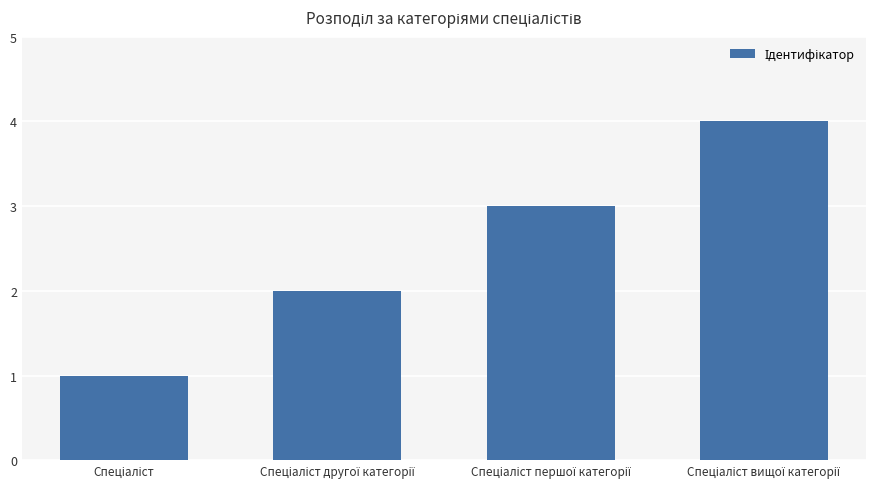

What is the difference between the maximum and minimum values?

3